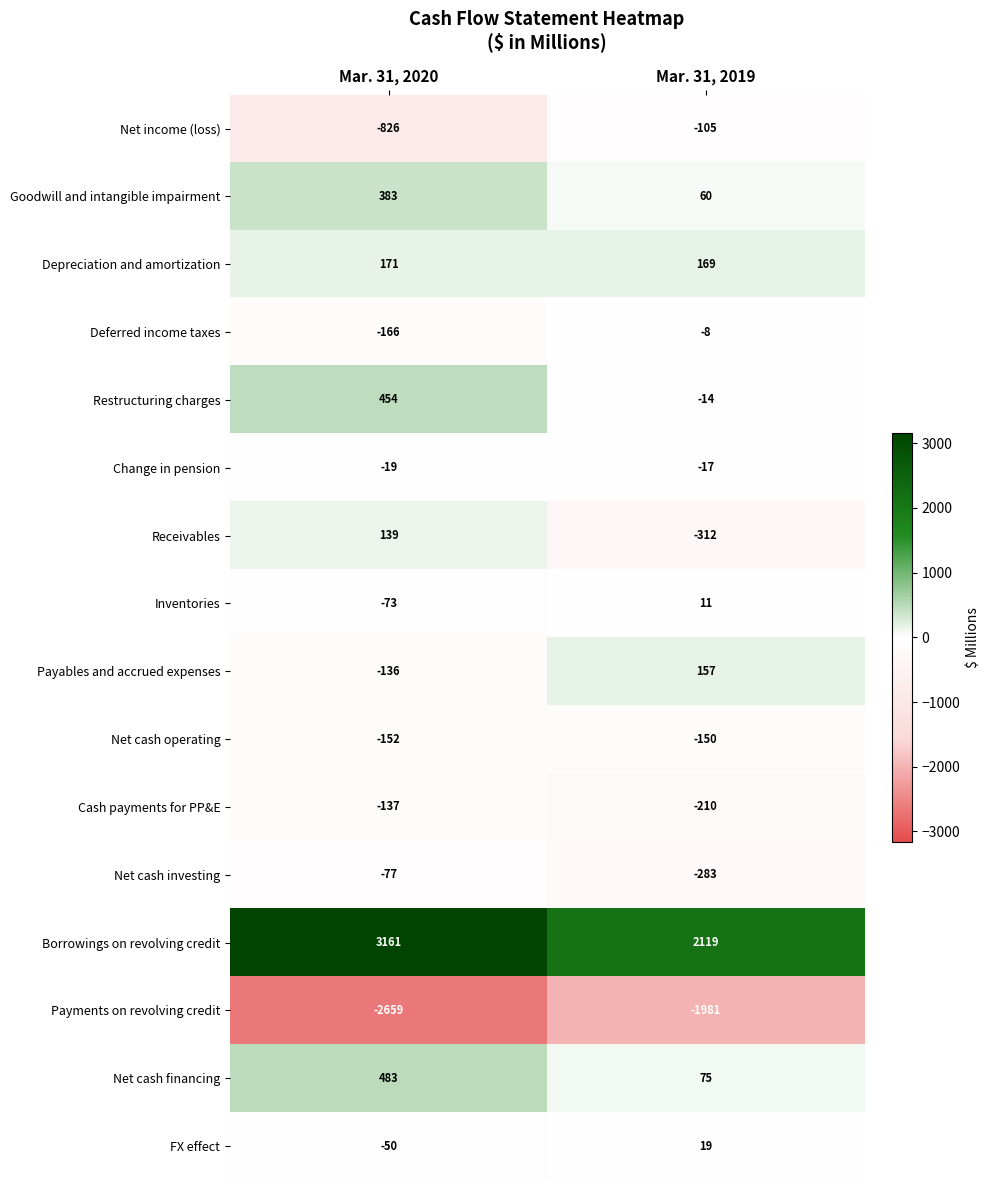

Which series has the largest range (max minus min)?

Borrowings on revolving credit